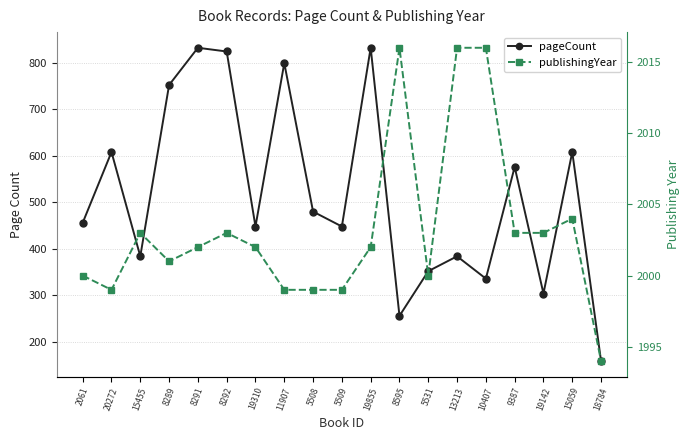

Reading left to right, transcribe all the data shown in this chart.

pageCount: 456	608	384	752	832	824	448	799	480	448	832	256	352	384	336	576	304	608	159
publishingYear: 2000	1999	2003	2001	2002	2003	2002	1999	1999	1999	2002	2016	2000	2016	2016	2003	2003	2004	1994